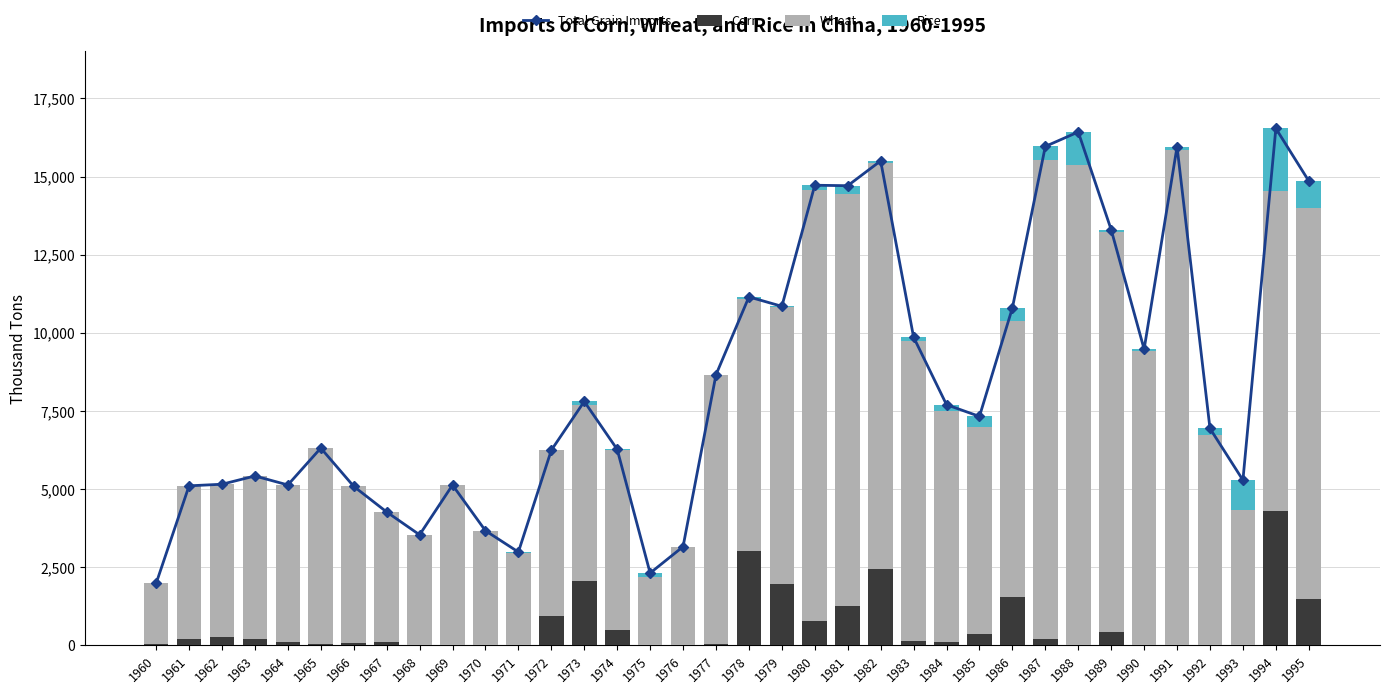

The Rice series shows 4 at 1971. True or false?

False